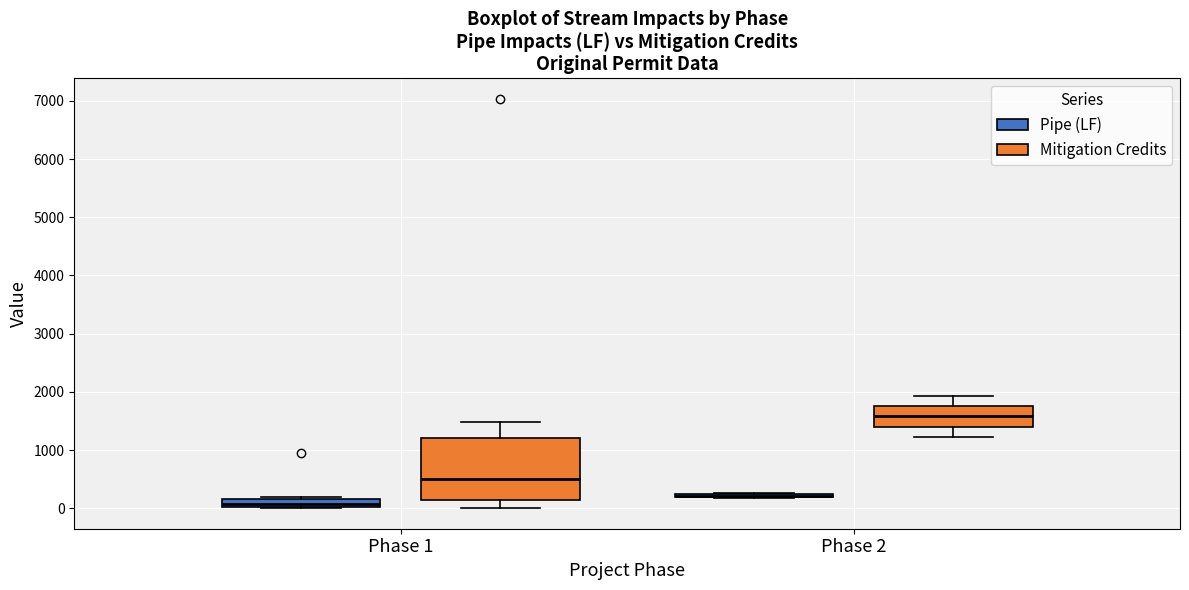

Which box is the tallest, from its lower edge to its upper edge?

Phase 1 (Mitigation Credits)